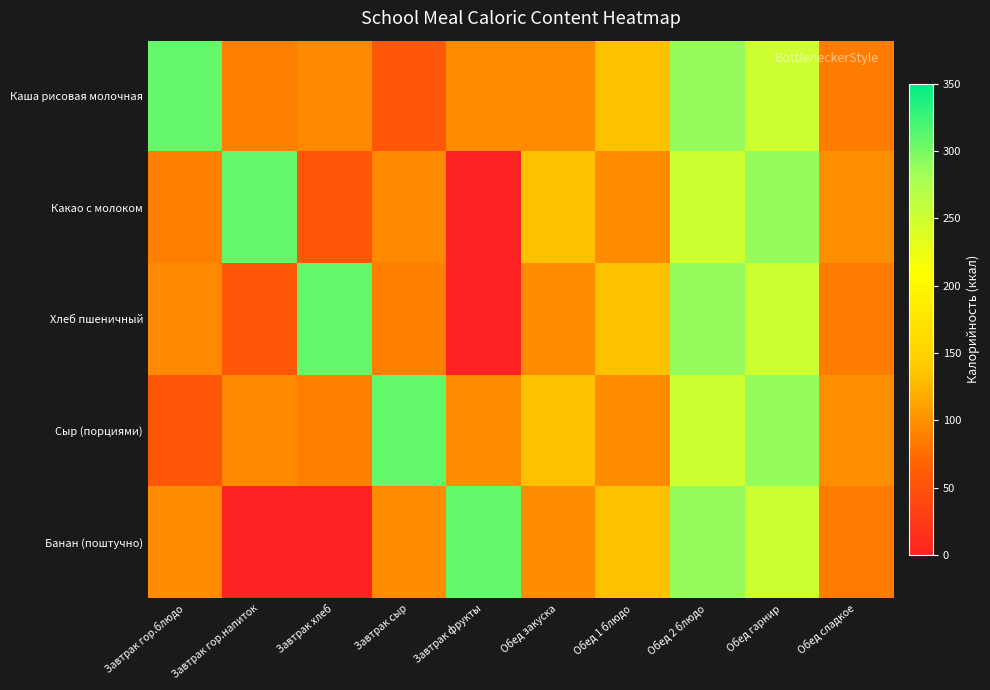

How many series are shown in this chart?

5